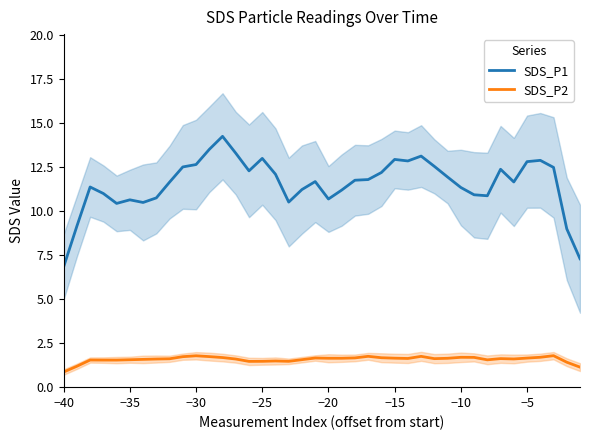

Reading left to right, transcribe all the data shown in this chart.

SDS_P1: 6.8	9.1	11.4	11.0	10.4	10.6	10.5	10.7	11.6	12.5	12.6	13.5	14.2	13.3	12.3	13.0	12.1	10.5	11.2	11.7	10.7	11.2	11.7	11.8	12.2	12.9	12.8	13.1	12.5	11.9	11.3	10.9	10.9	12.4	11.6	12.8	12.9	12.5	9.0	7.3
SDS_P2: 0.9	1.2	1.5	1.5	1.5	1.6	1.6	1.6	1.6	1.7	1.8	1.7	1.7	1.6	1.5	1.5	1.5	1.5	1.6	1.7	1.6	1.6	1.7	1.8	1.7	1.6	1.6	1.7	1.6	1.6	1.7	1.7	1.6	1.6	1.6	1.7	1.7	1.8	1.4	1.1